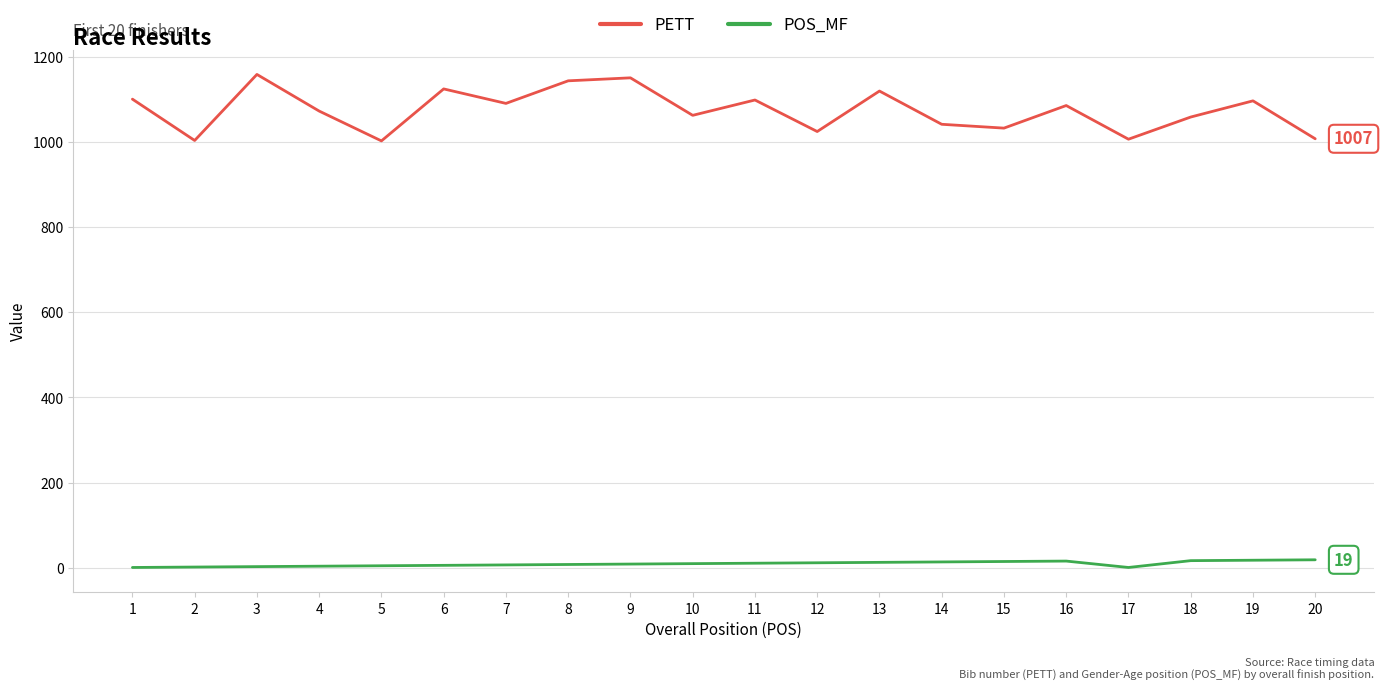

What is the sum of all POS_MF values?

191